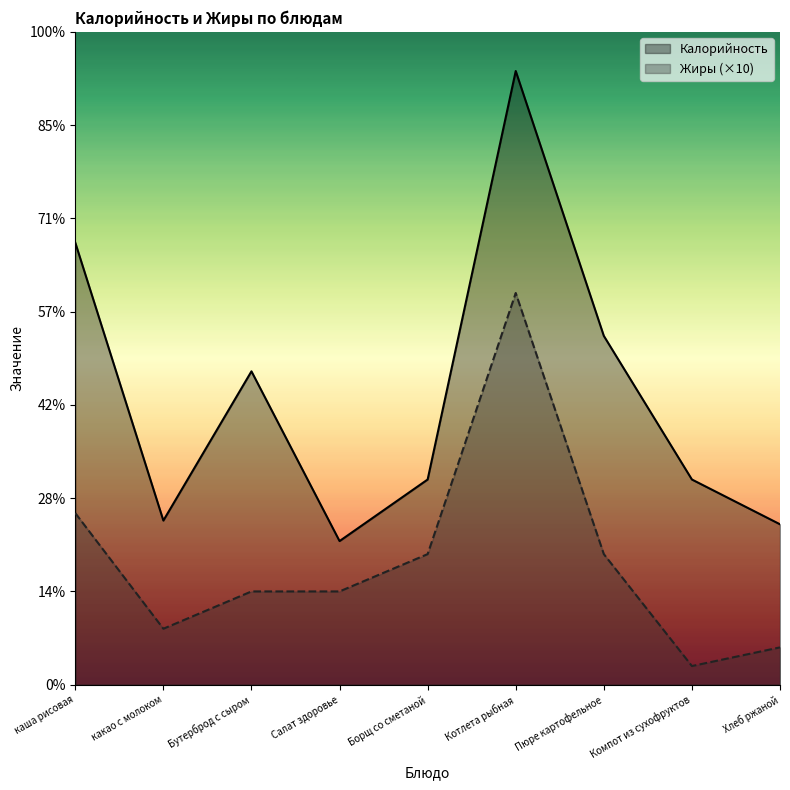

What are all the series names shown in the legend?

Калорийность, Жиры (×10)